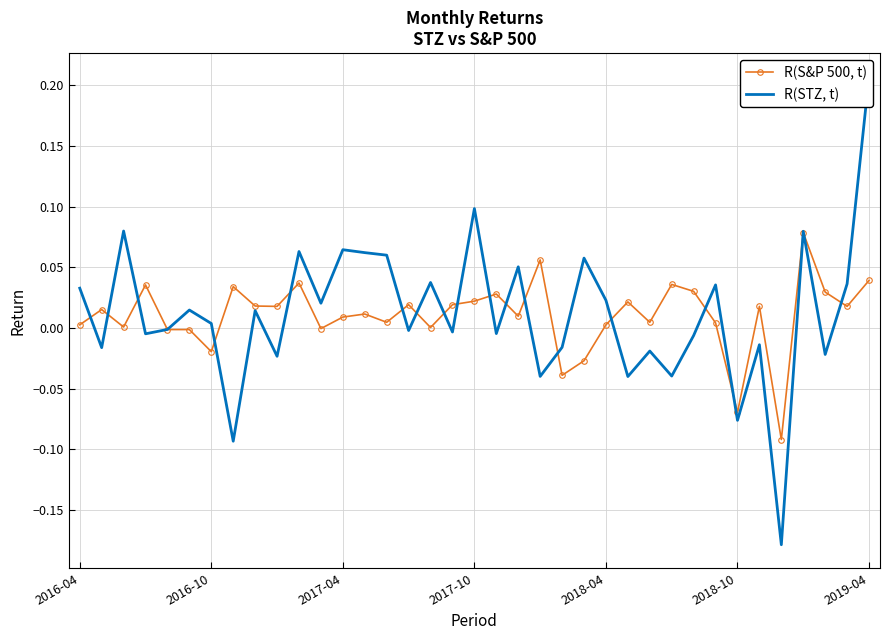

What is the difference between the maximum and minimum values in the R(S&P 500, t) series?

0.2